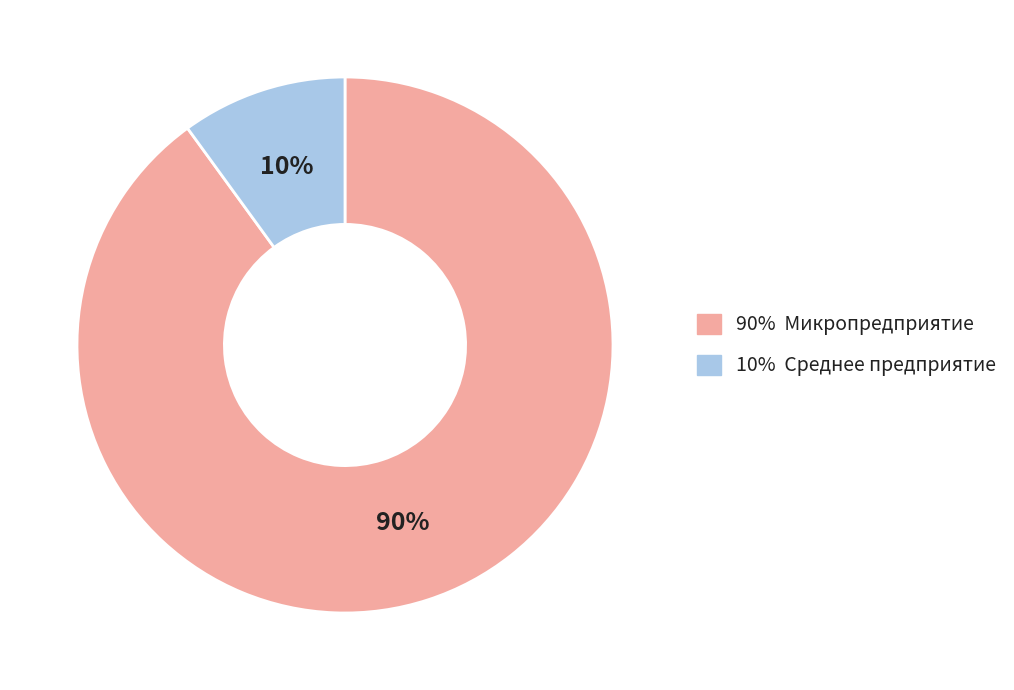

To the nearest percent, what is the average slice percentage?

50%